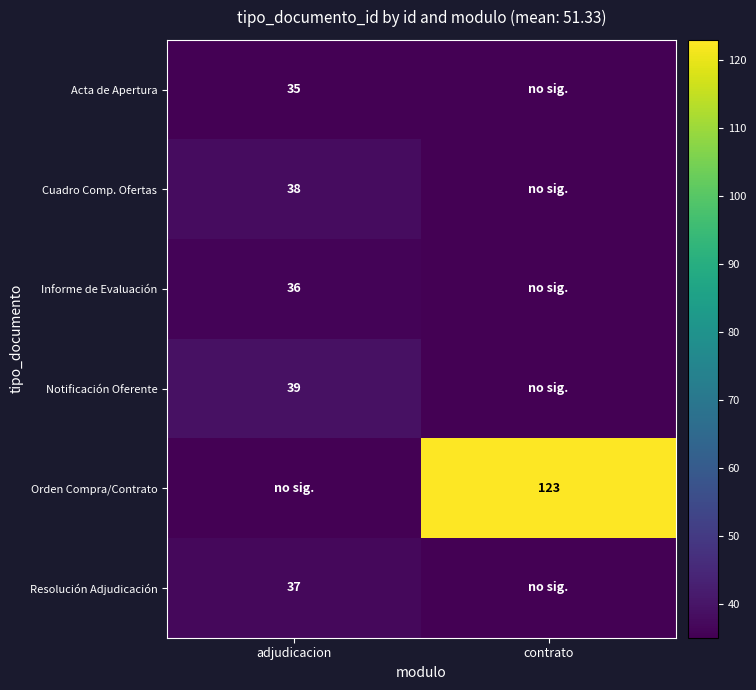

The value of Resolución Adjudicación at adjudicacion is 19. True or false?

False